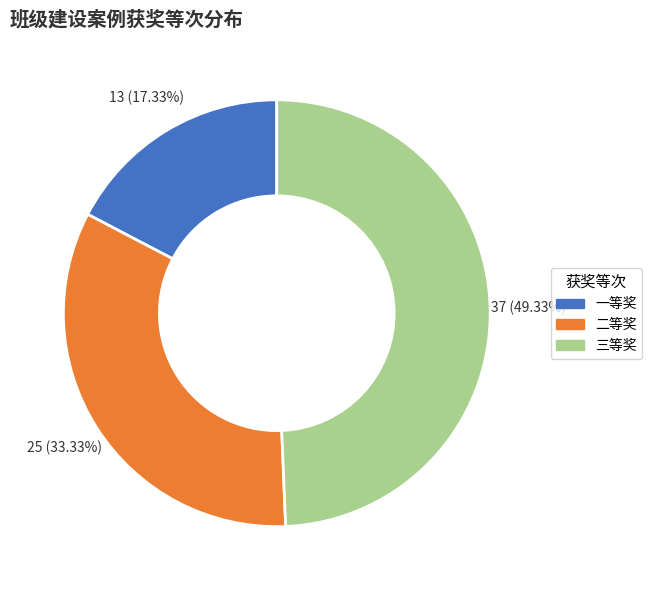

To the nearest percent, what percentage of the pie is 三等奖?

49%